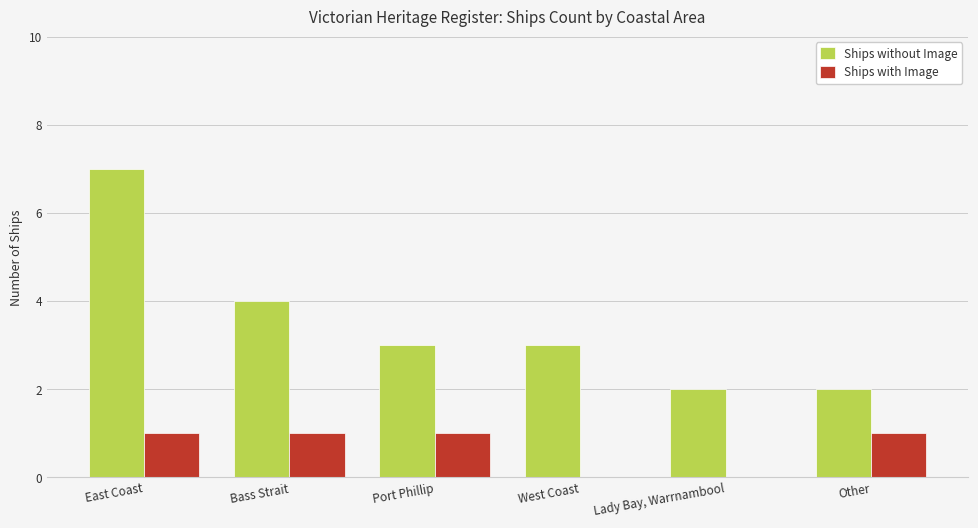

Which series has the largest range (max minus min)?

Ships without Image